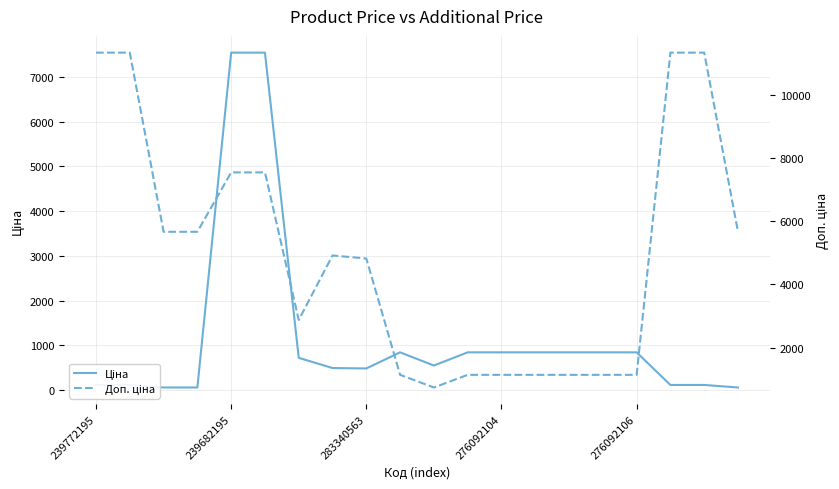

Which series changed the most between 239682195 and 276092104?

Доп. ціна